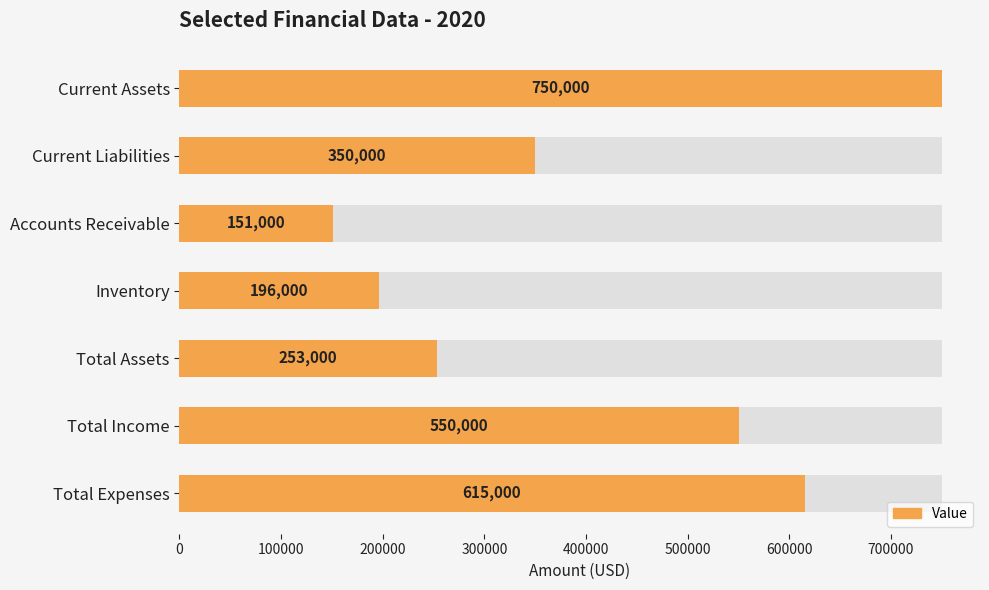

How many bars are there in total?

7